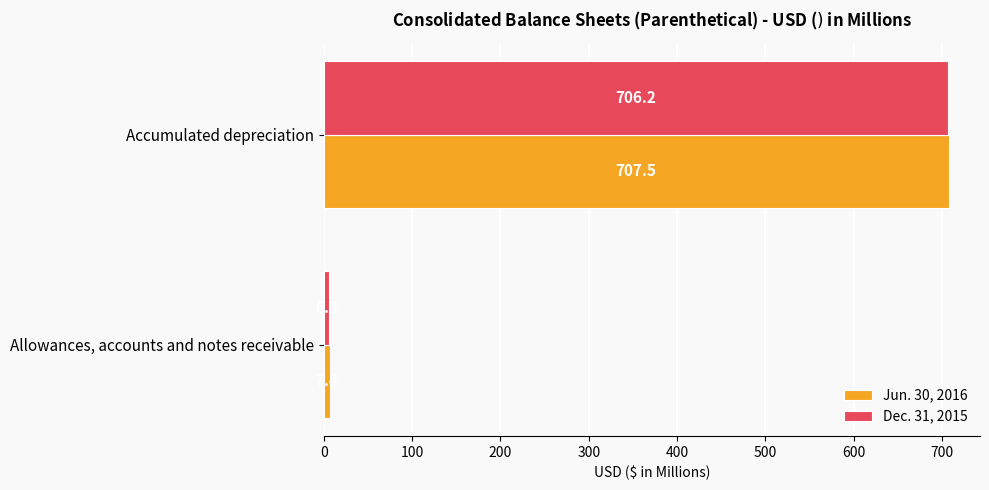

What is the minimum value for Dec. 31, 2015?

6.3